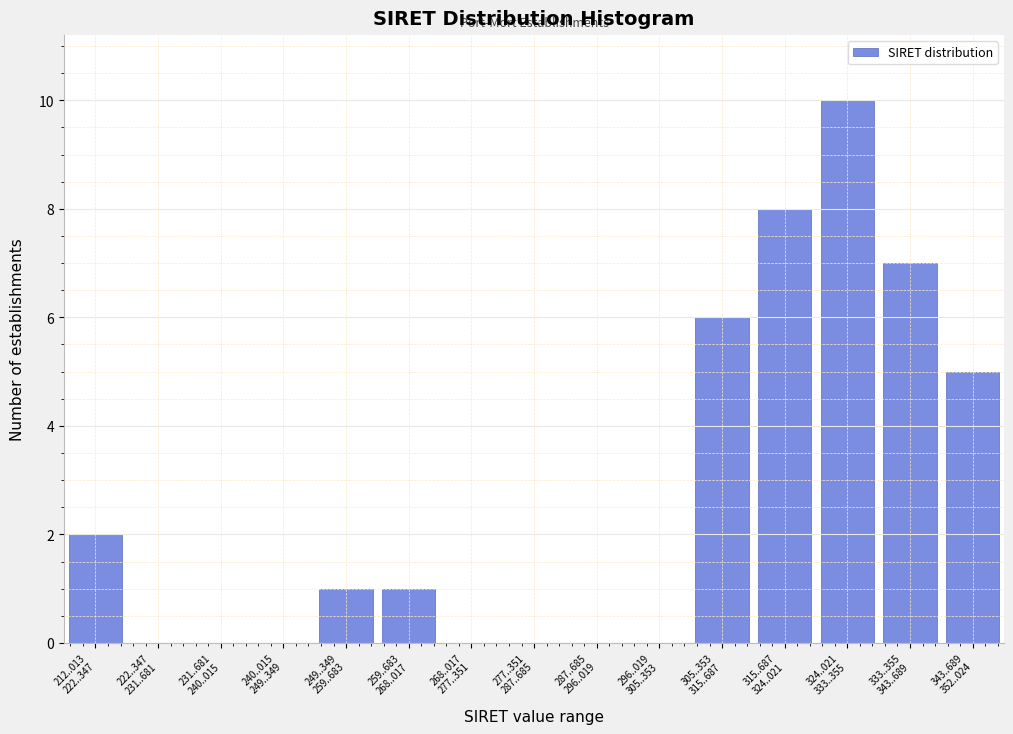

What is the sum of all values?

40